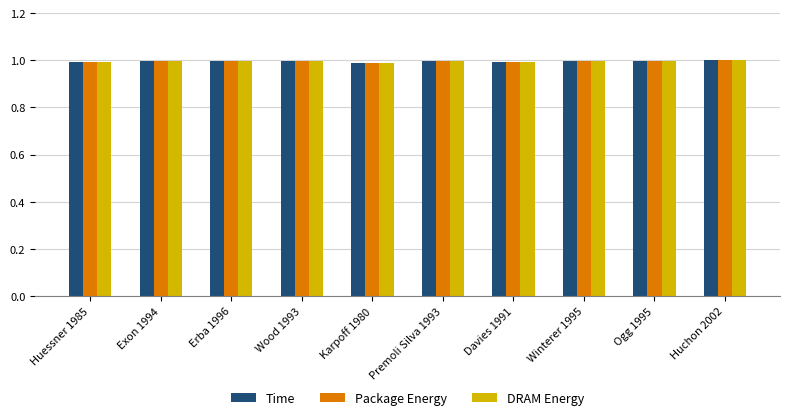

How many bars are there in each group?

3